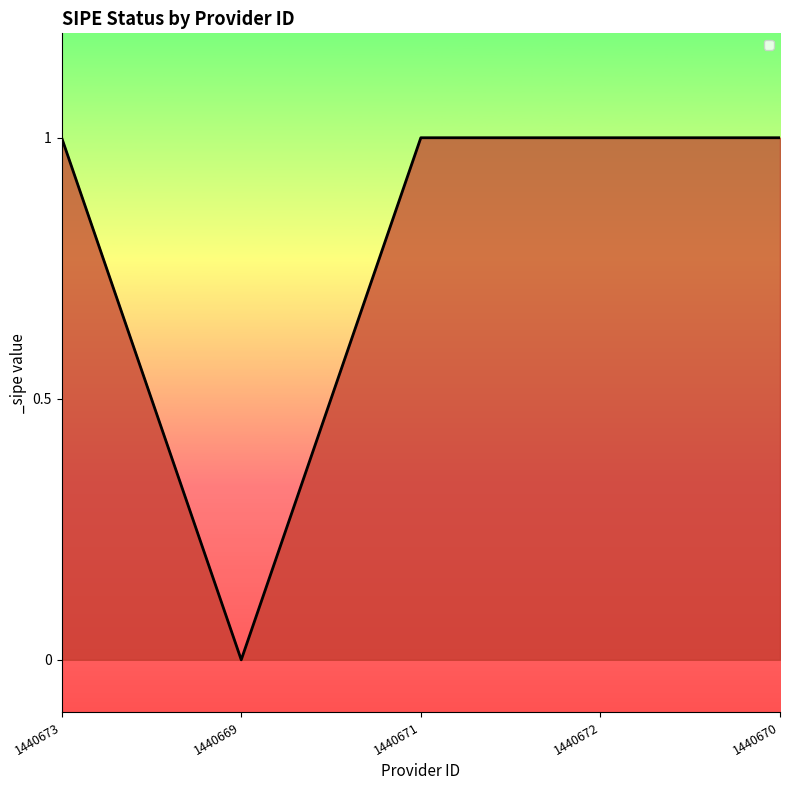

What is the ratio of the value at 1440670 to the value at 1440671?

1.0